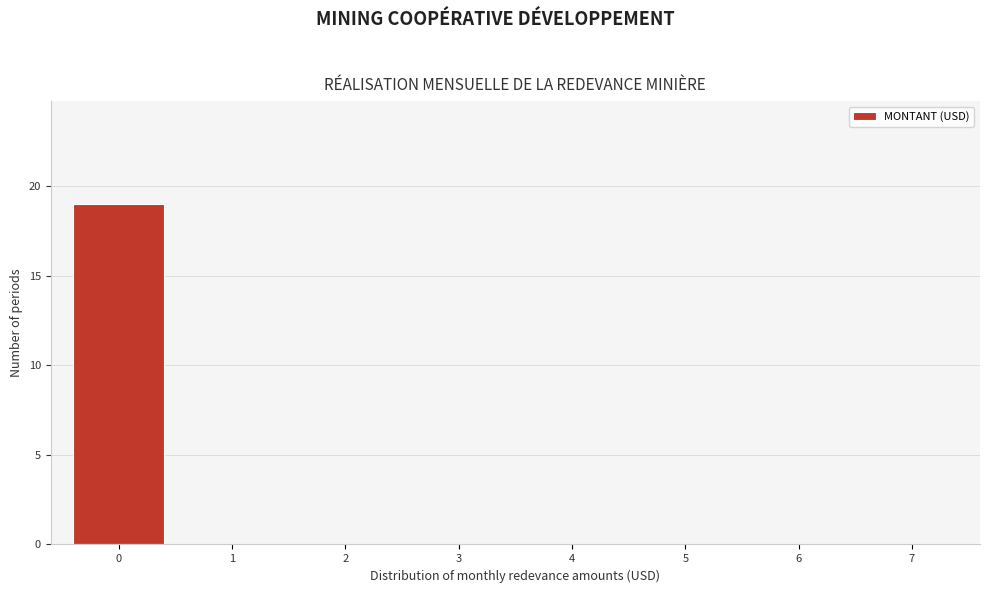

Reading right to left, transcribe all the data shown in this chart.

7=0	6=0	5=0	4=0	3=0	2=0	1=0	0=19